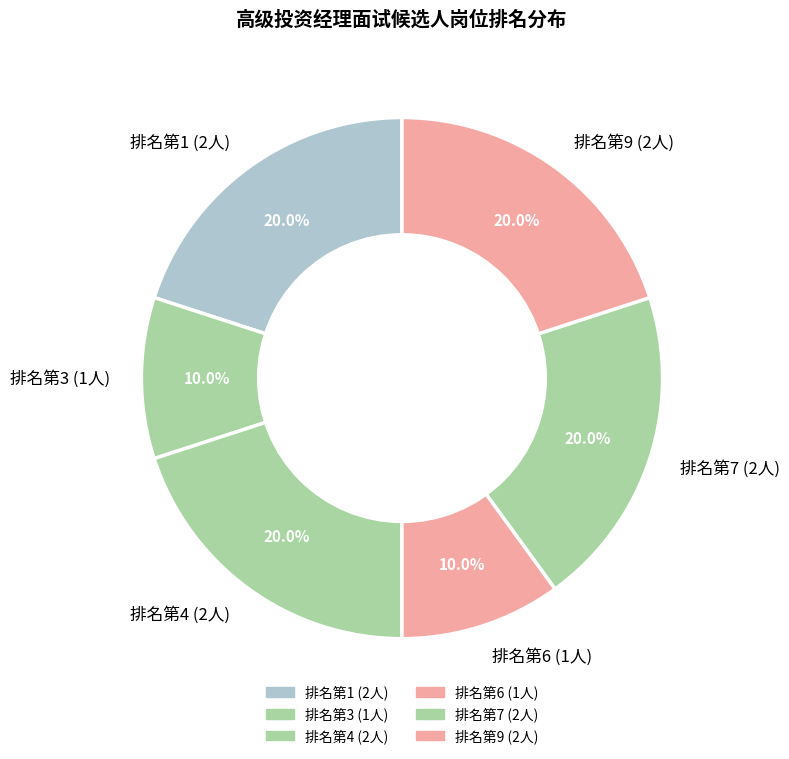

How many segments does this pie chart have?

6